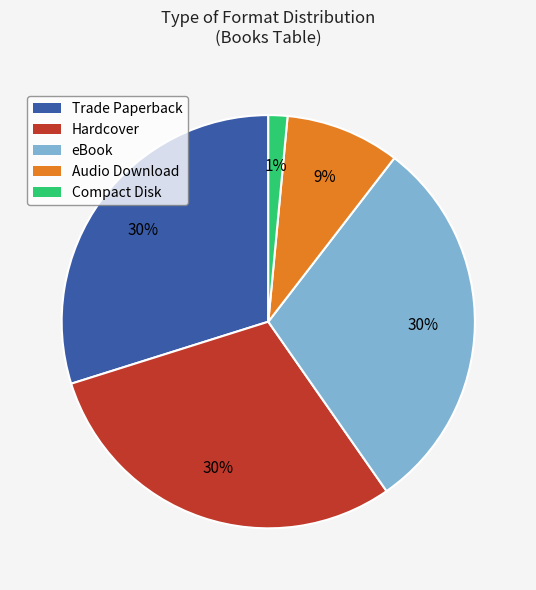

To the nearest percent, what is the combined percentage of Hardcover and Trade Paperback?

60%